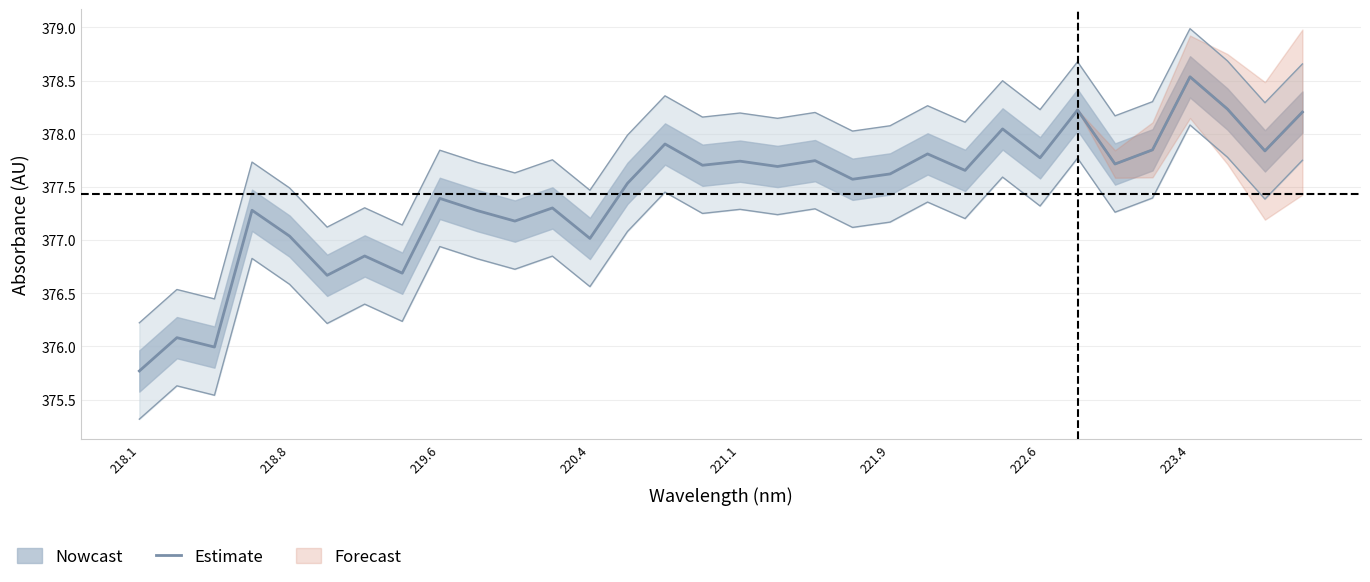

Which label corresponds to the smallest value in the chart?

218.1